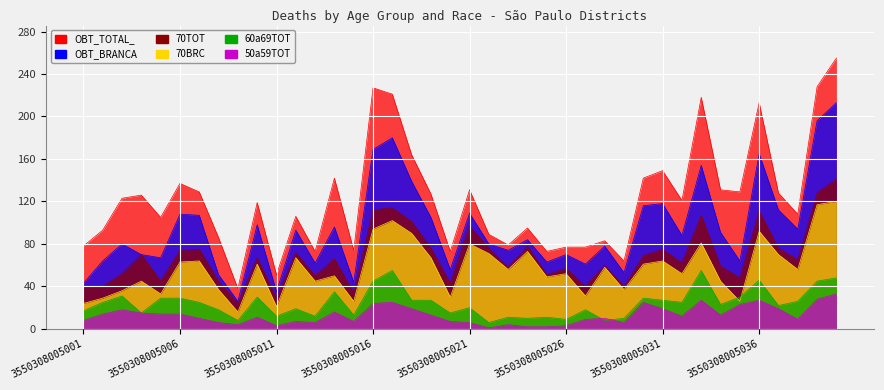

Which label corresponds to the largest value in the chart?

3550308005040